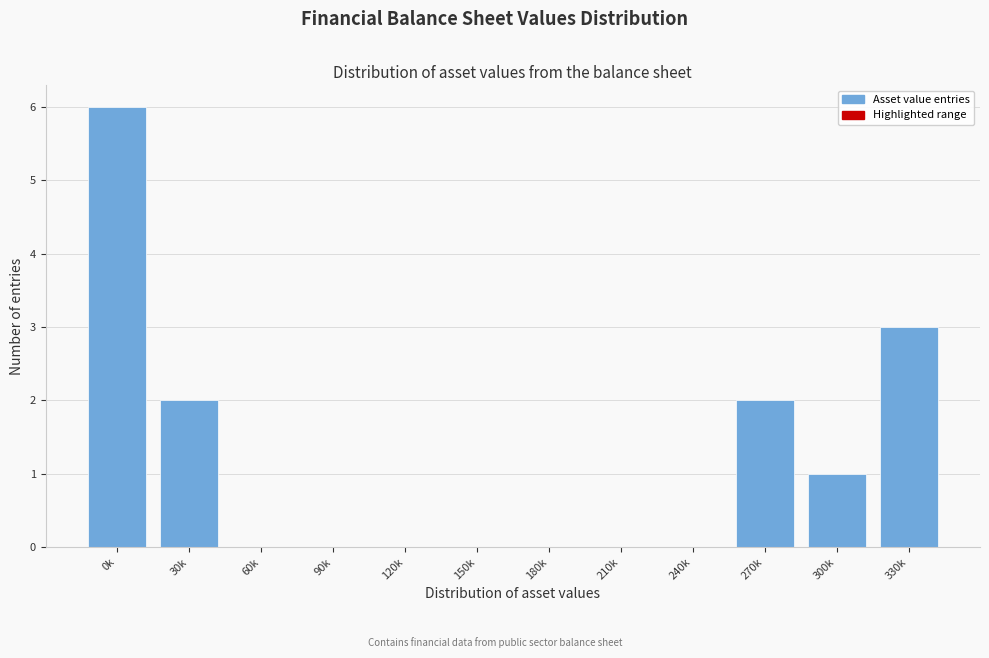

Reading right to left, what are all the values shown in this chart?

330k=3	300k=1	270k=2	240k=0	210k=0	180k=0	150k=0	120k=0	90k=0	60k=0	30k=2	0k=6